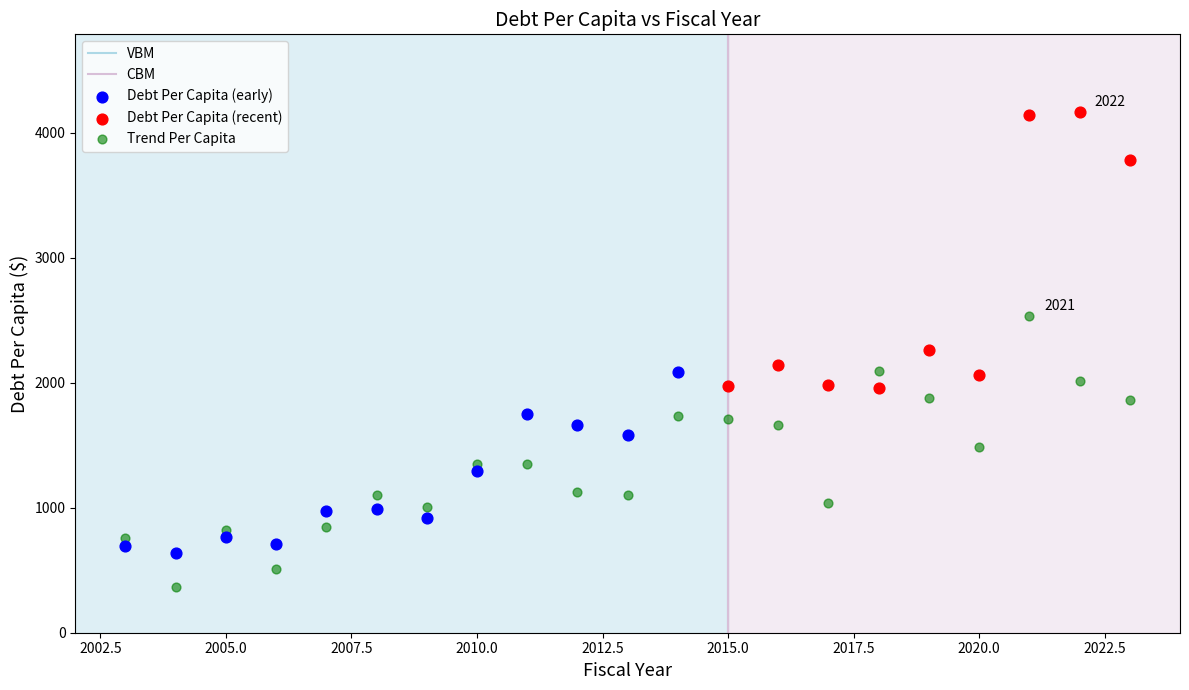

Which series contains the lowest Y value?

Trend Per Capita